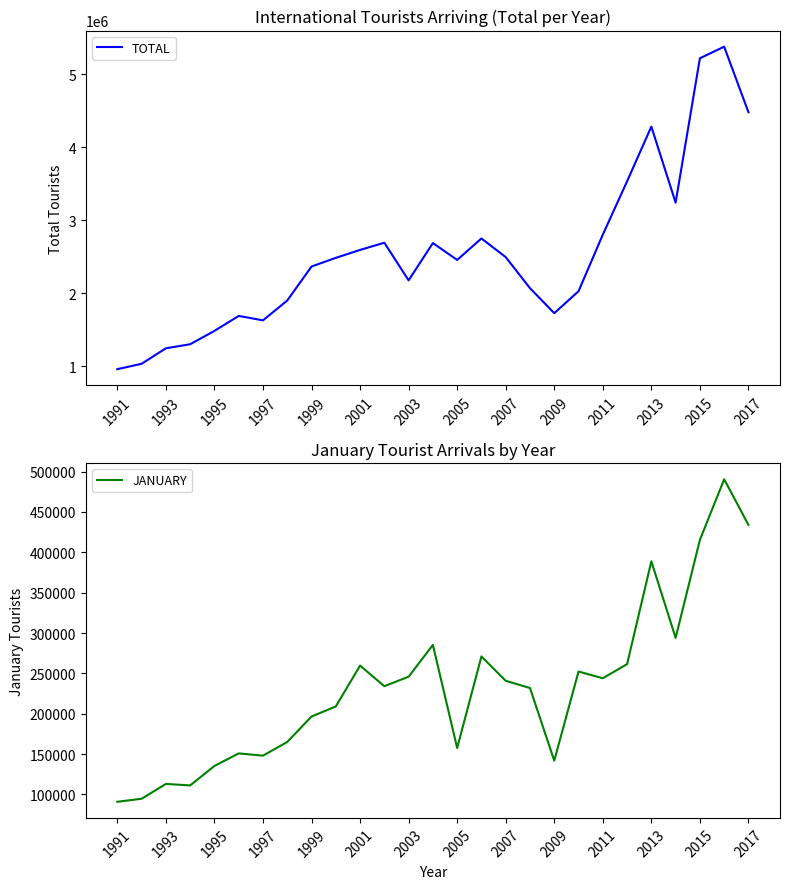

Rank the series by their maximum value, from highest to lowest.

TOTAL, JANUARY